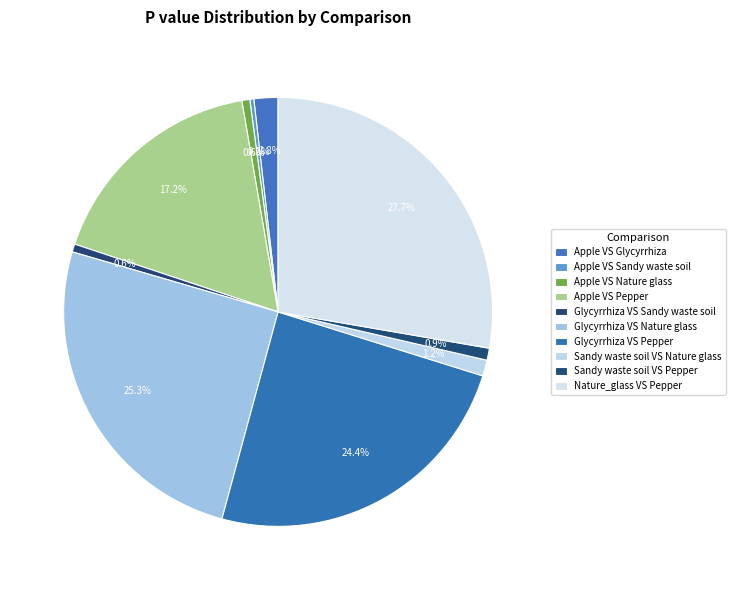

Is it true that Apple VS Glycyrrhiza is 2% of the pie?

True